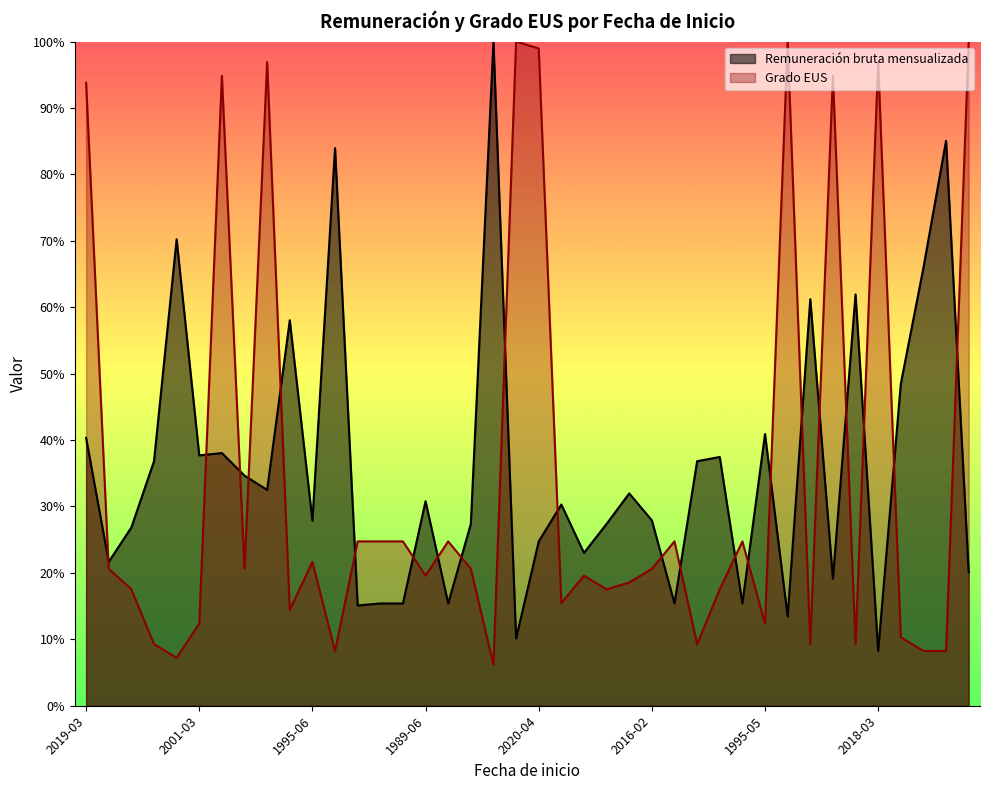

What is the difference between the Grado EUS values at 2019-05 and 2021-05?

10.3